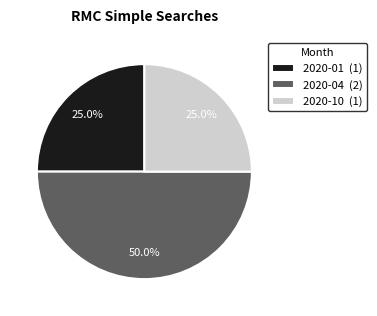

To the nearest percent, what is the difference between the largest and smallest slice percentages?

25%